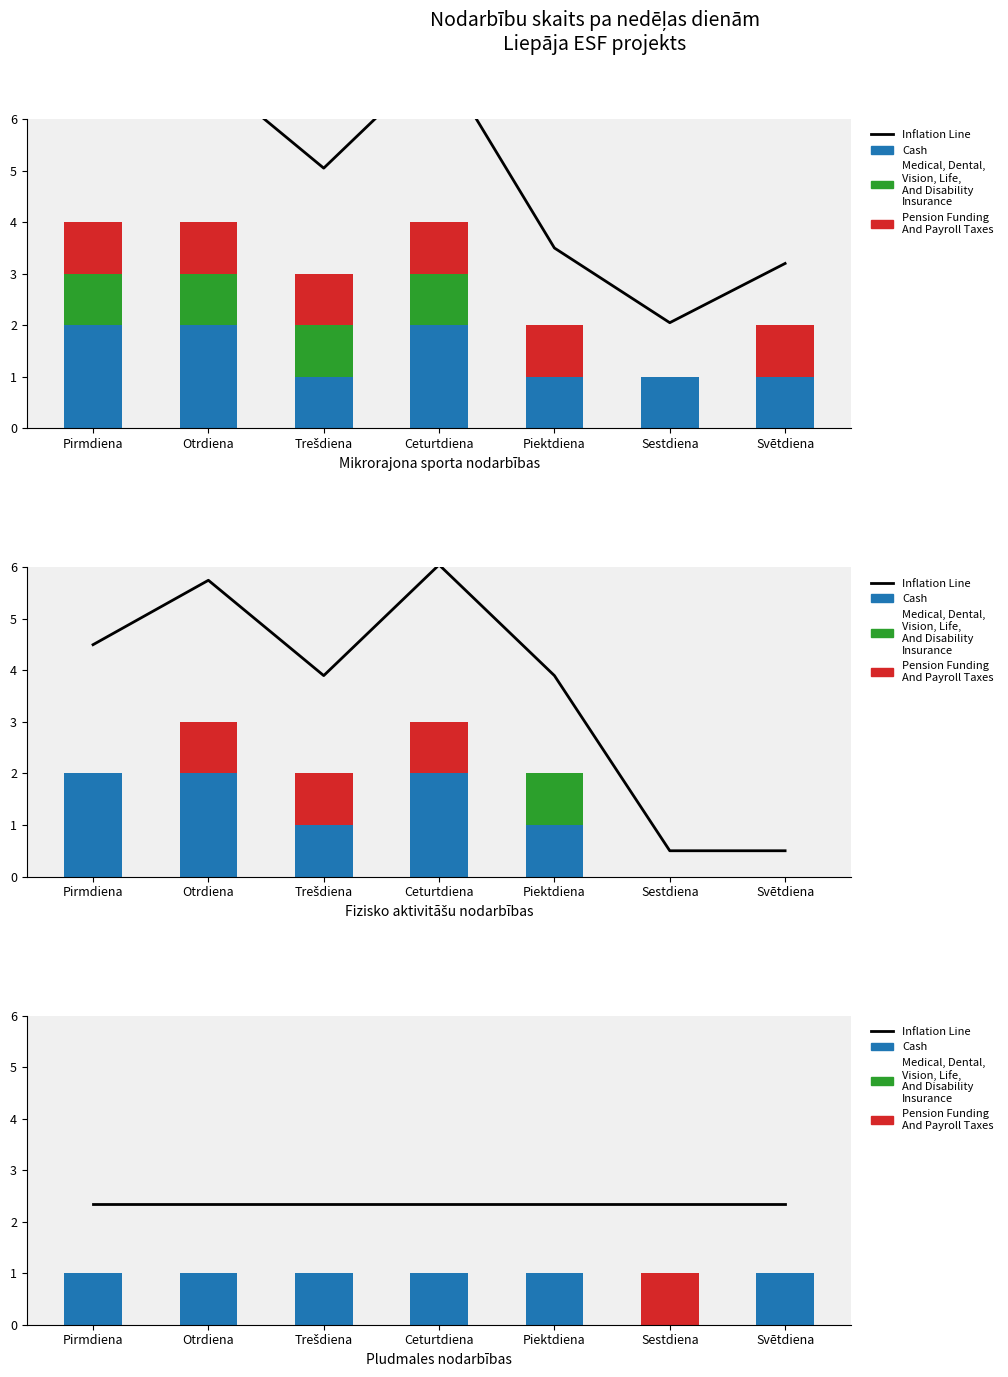

What is the maximum value for Pension Funding And Payroll Taxes?

1.0